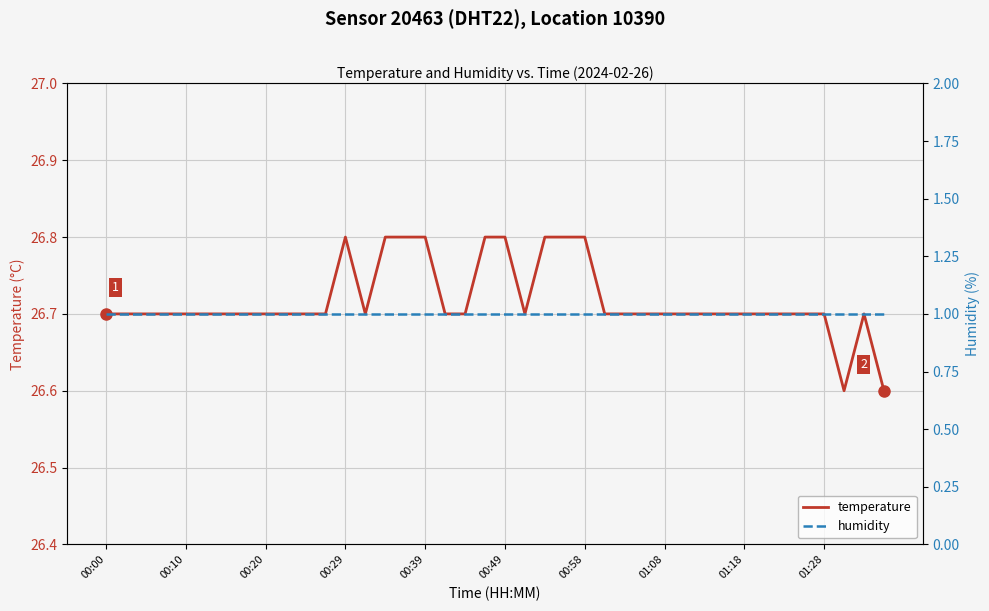

Rank the series by their average value, from lowest to highest.

humidity, temperature